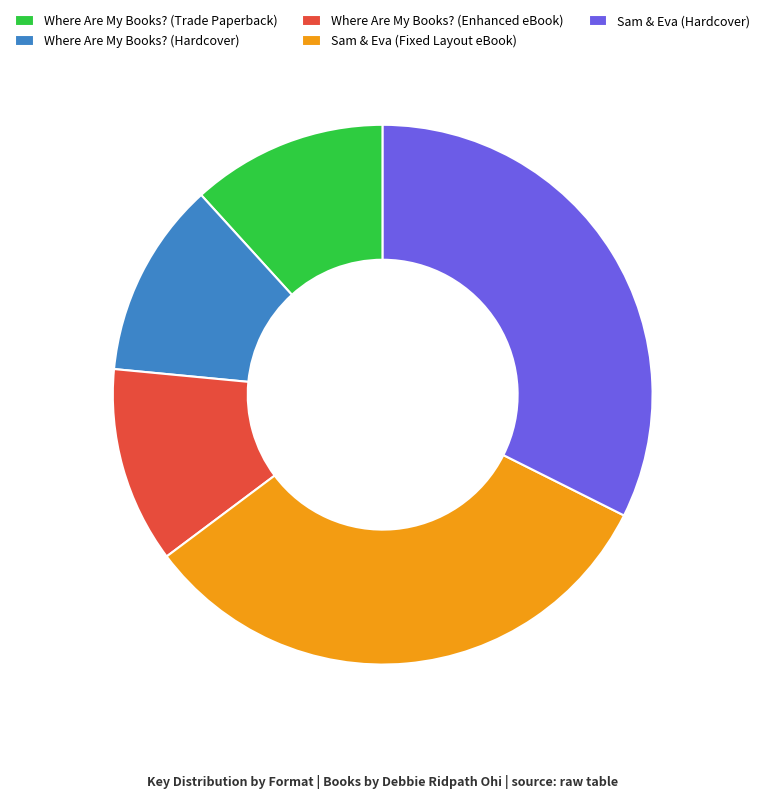

Is it true that Where Are My Books? (Hardcover) is 12% of the pie?

True